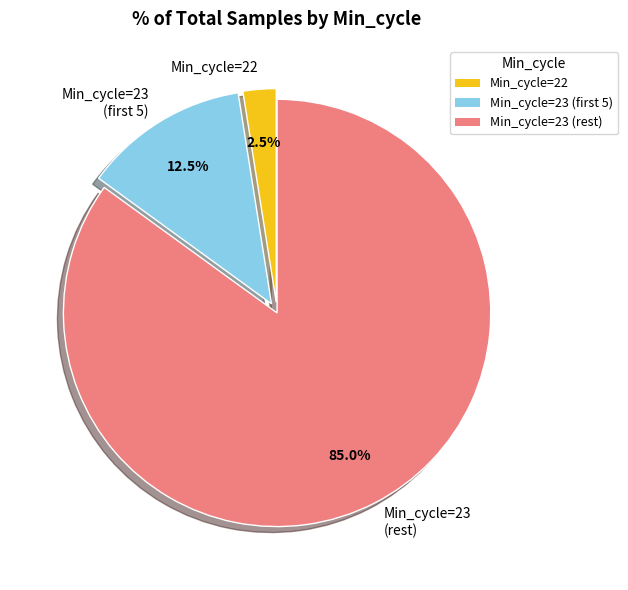

Between Min_cycle=23 (rest) and Min_cycle=22, which is larger?

Min_cycle=23 (rest)